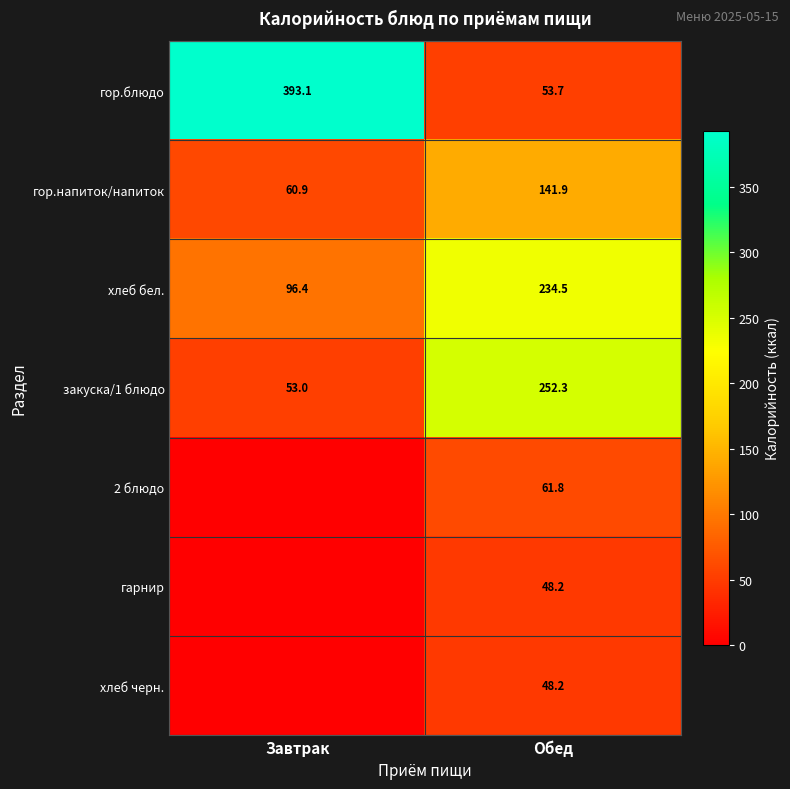

List the labels in order of гор.блюдо value, smallest first.

Обед, Завтрак